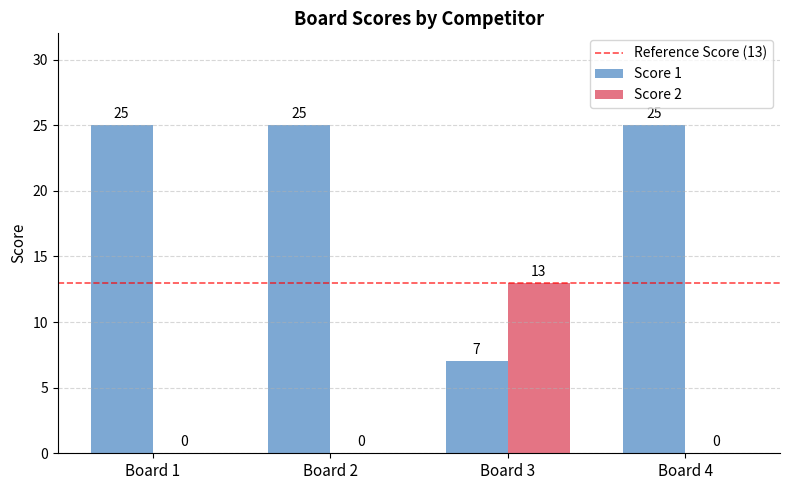

Which series has the largest range (max minus min)?

Score 1